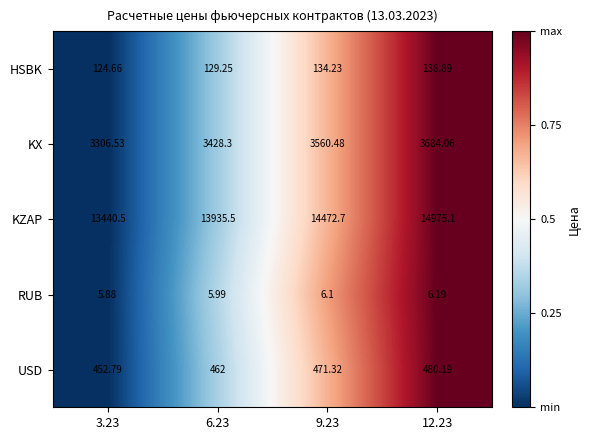

Count the number of data series in this chart.

5